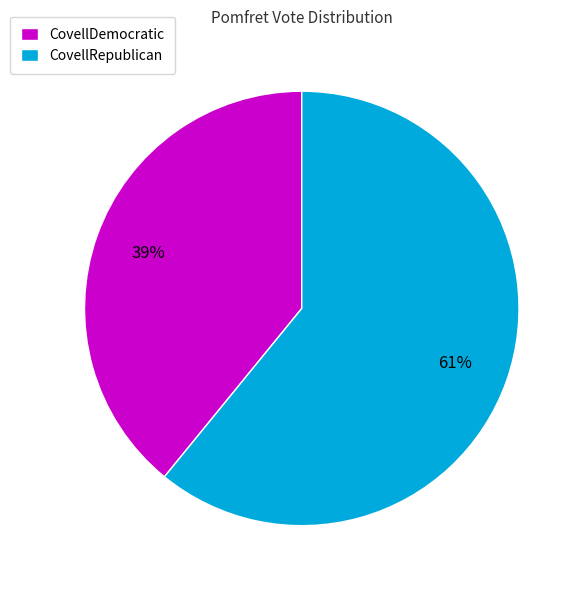

Rank the categories by value from highest to lowest.

CovellRepublican, CovellDemocratic